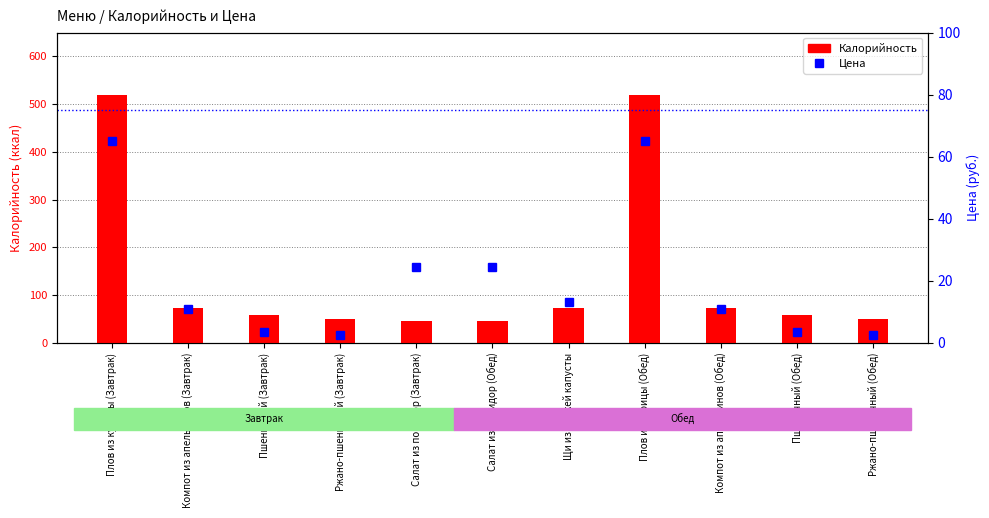

What is the label of the 8th bar from the right?

Ржано-пшеничный (Завтрак)